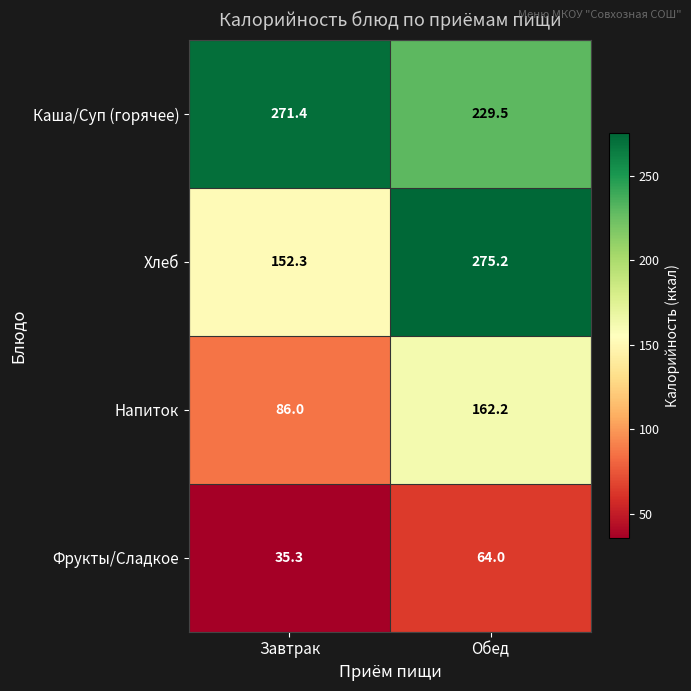

Rank the series by their average value, from highest to lowest.

Каша/Суп (горячее), Хлеб, Напиток, Фрукты/Сладкое